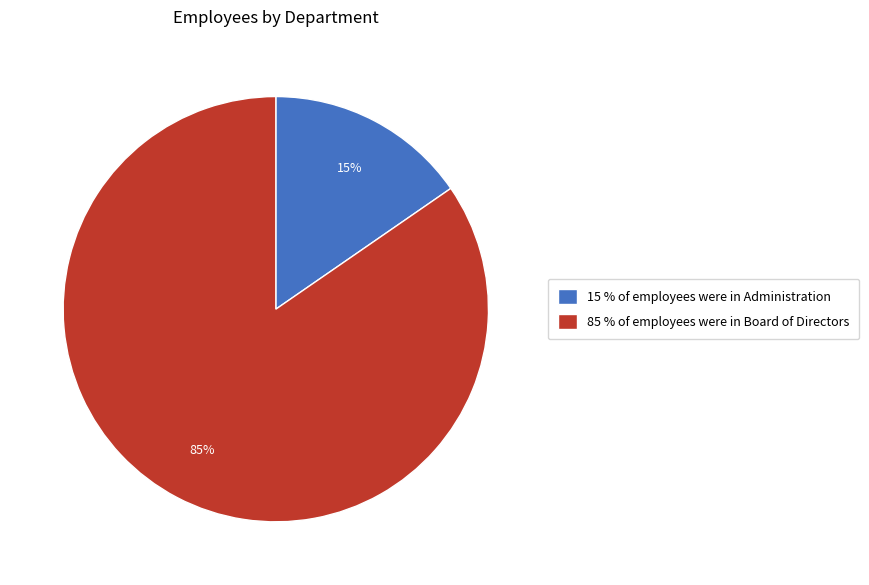

True or false: 15 % of employees were in Administration accounts for 3% of the total.

False